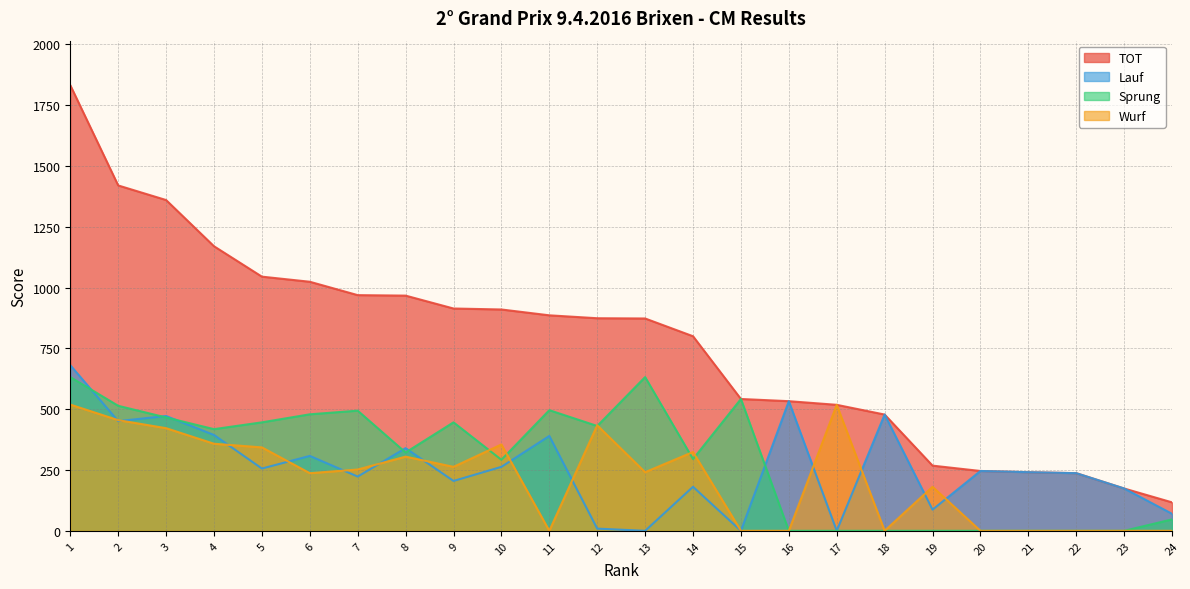

Rank the series by their maximum value, from lowest to highest.

Wurf, Sprung, Lauf, TOT